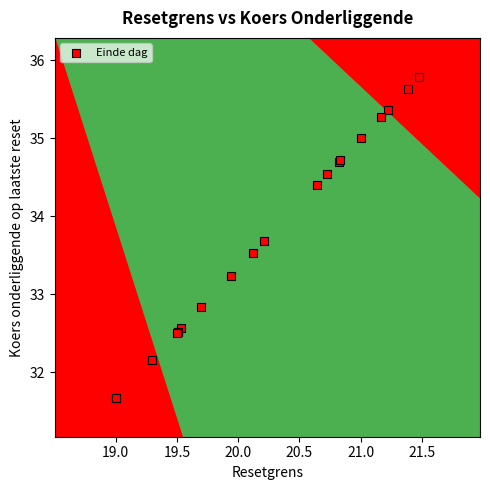

What Y value in the scatter plot is closest to 33?

32.8